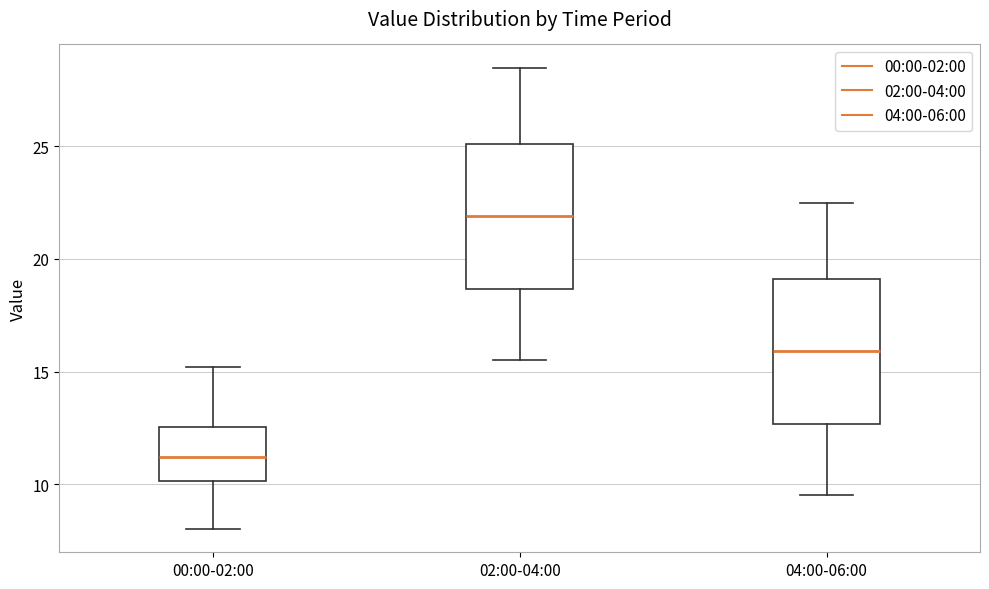

Reading left to right, transcribe this box plot: for each box, give where its median line is, the range the box spans, and where its two whiskers end, as read against the y-axis. The values are not printed on the chart, so give them approximately, as read against the axis.

00:00-02:00: median 11.0, box 10.0 to 12.5, whiskers 8.0 to 15.0
02:00-04:00: median 22.0, box 18.5 to 25.0, whiskers 15.5 to 28.5
04:00-06:00: median 16.0, box 12.5 to 19.0, whiskers 9.5 to 22.5